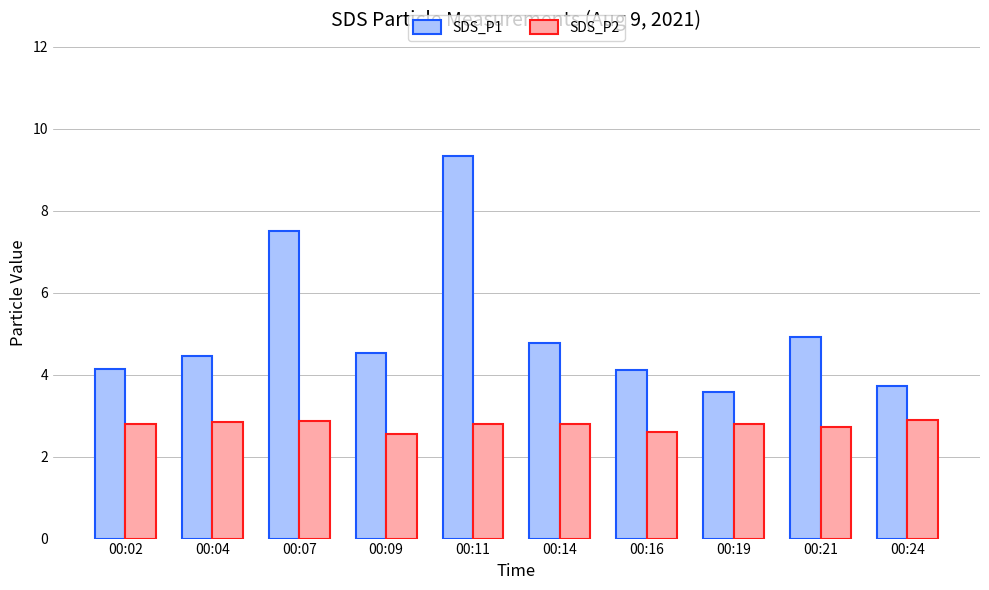

Which series has the largest total across all categories?

SDS_P1